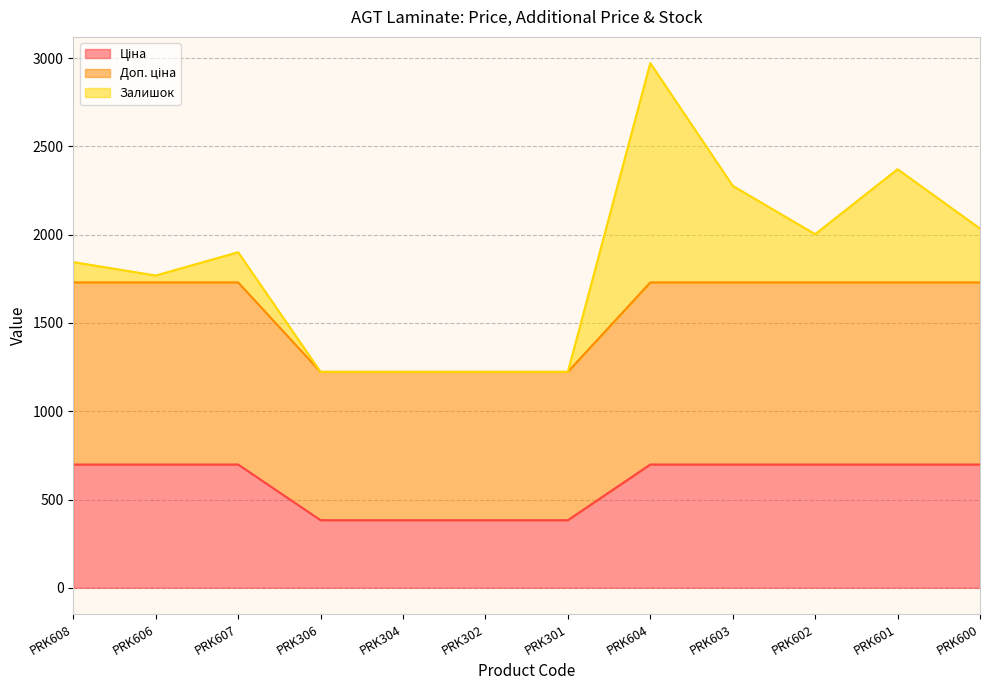

At which category is the sum across all series the highest?

PRK604